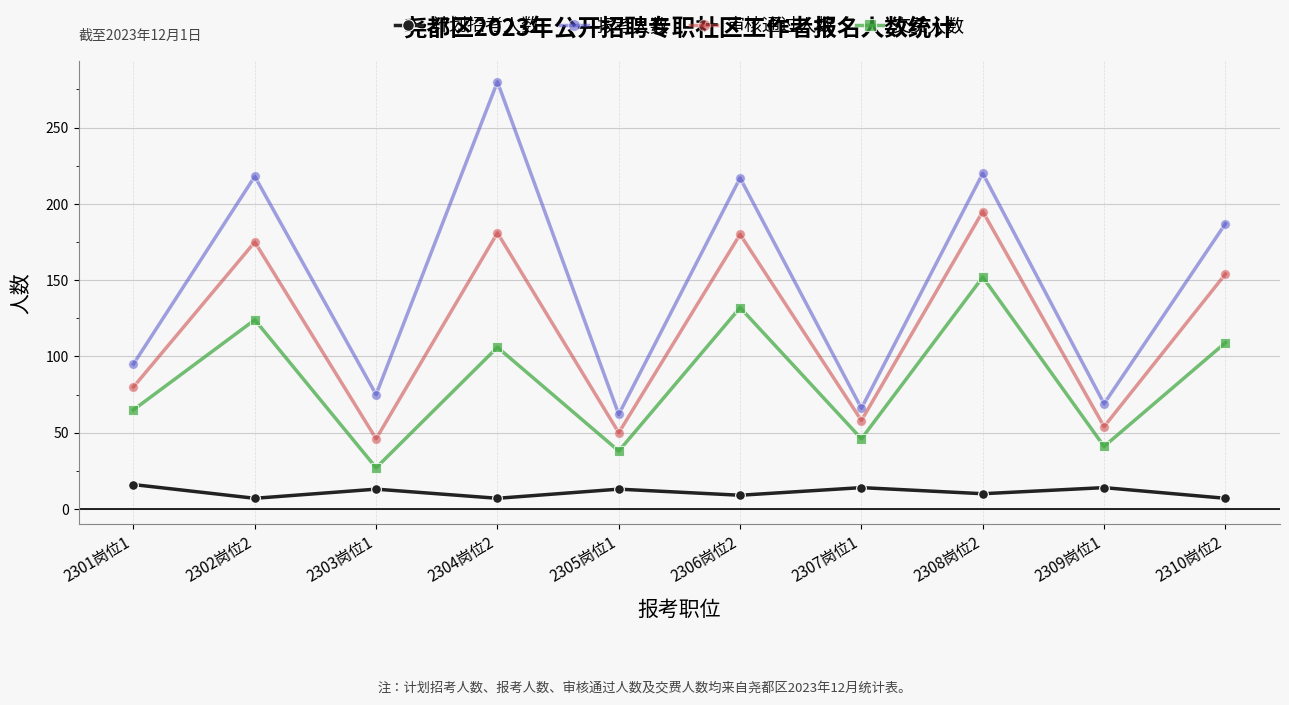

What position from the right is 2301岗位1?

10